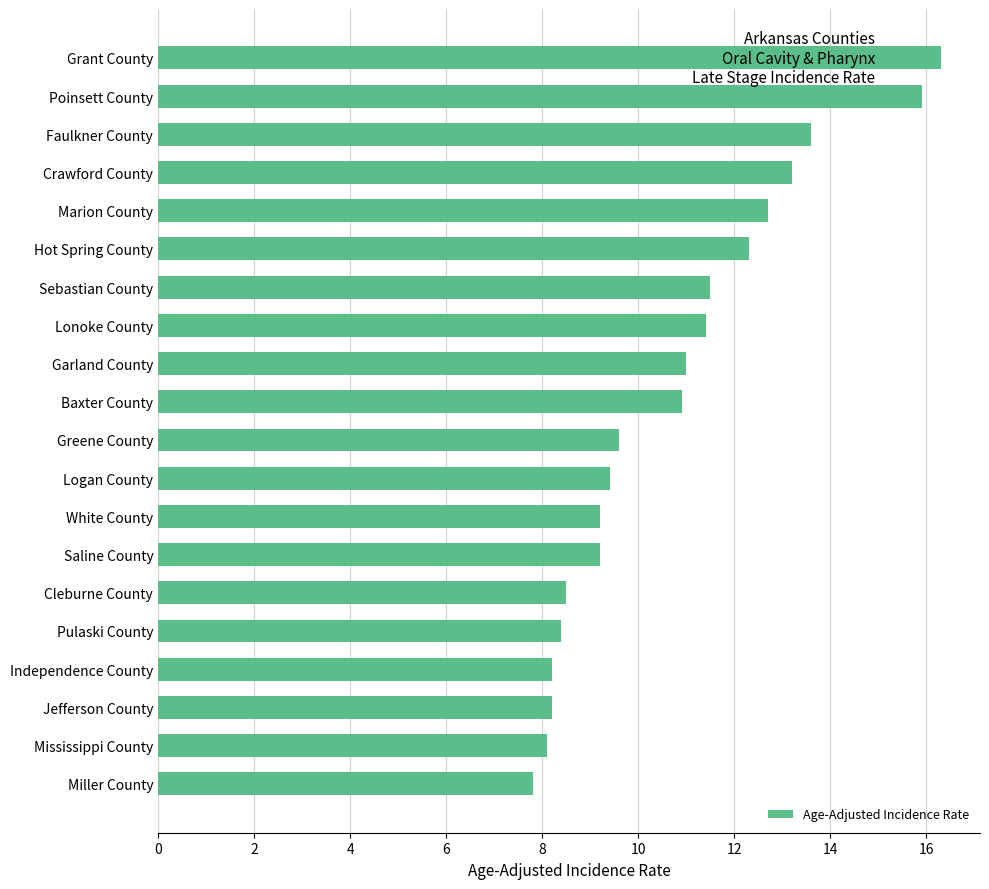

Reading top to bottom, list all the values displayed in this chart.

Grant County=16.3	Poinsett County=15.9	Faulkner County=13.6	Crawford County=13.2	Marion County=12.7	Hot Spring County=12.3	Sebastian County=11.5	Lonoke County=11.4	Garland County=11.0	Baxter County=10.9	Greene County=9.6	Logan County=9.4	White County=9.2	Saline County=9.2	Cleburne County=8.5	Pulaski County=8.4	Independence County=8.2	Jefferson County=8.2	Mississippi County=8.1	Miller County=7.8